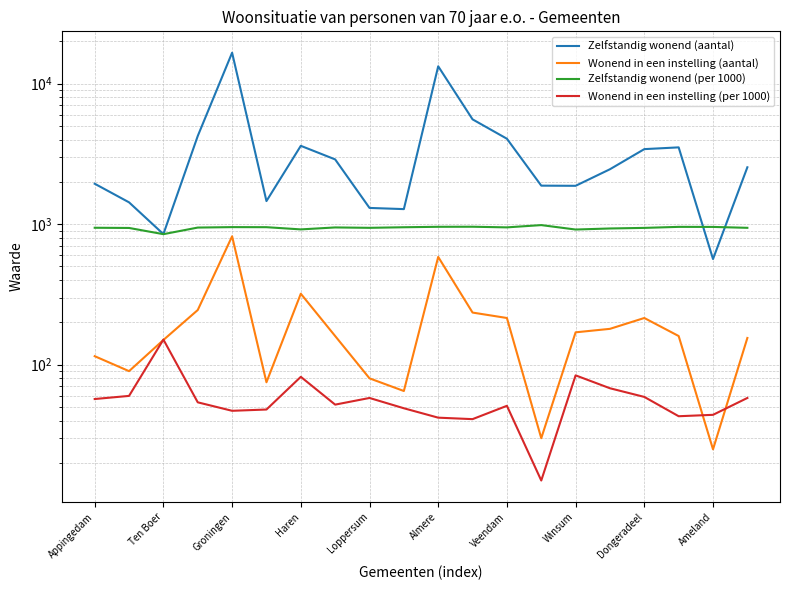

What is the sum of all Zelfstandig wonend (per 1000) values?

18837